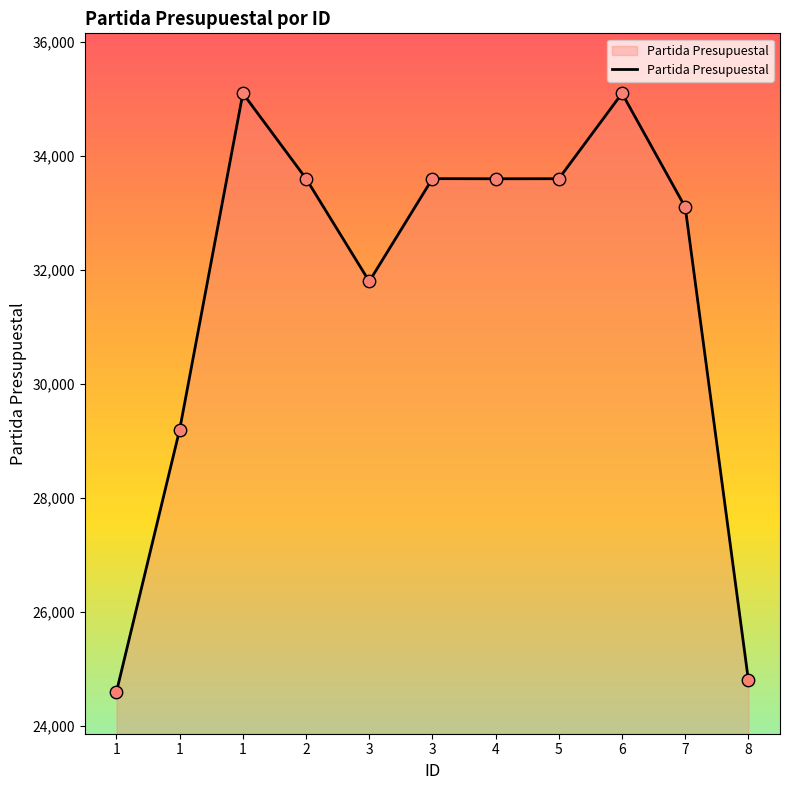

How many lines are shown in the chart?

1